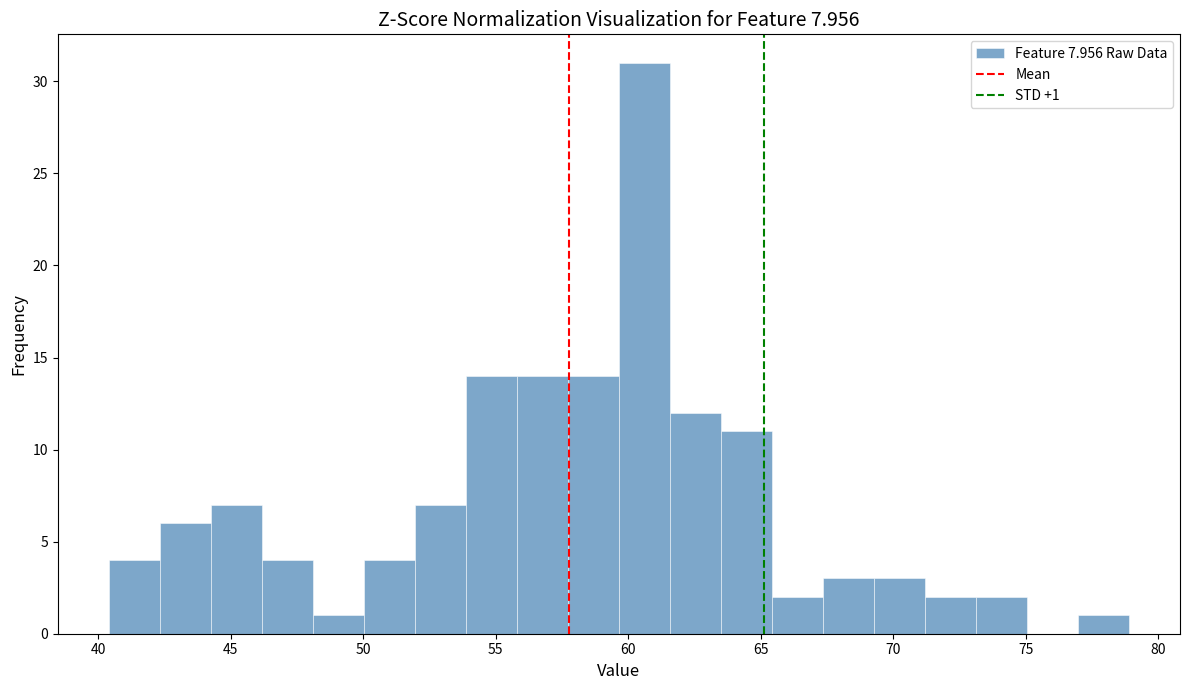

Read against the x-axis, roughly where is the centre of the tallest bar?

60.5